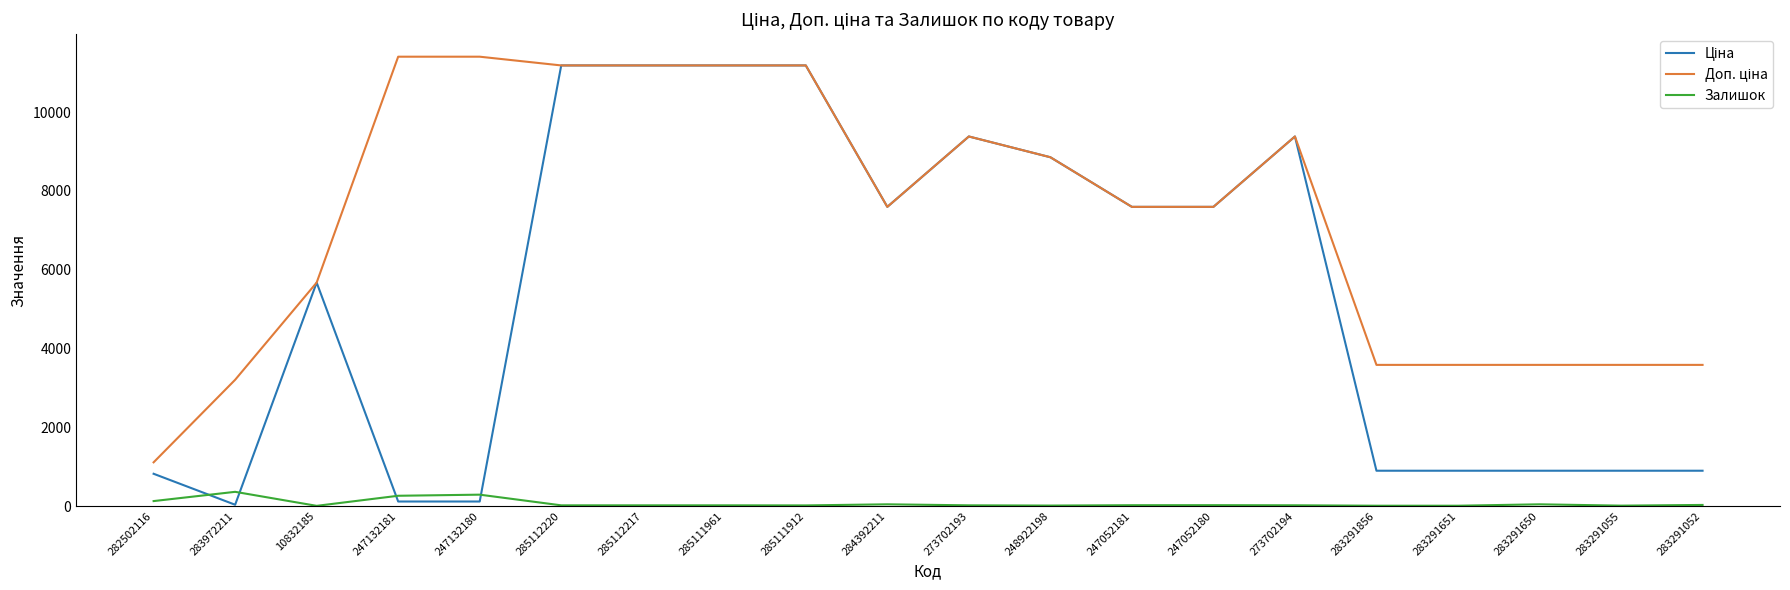

What is the maximum value shown in the chart?

11410.0